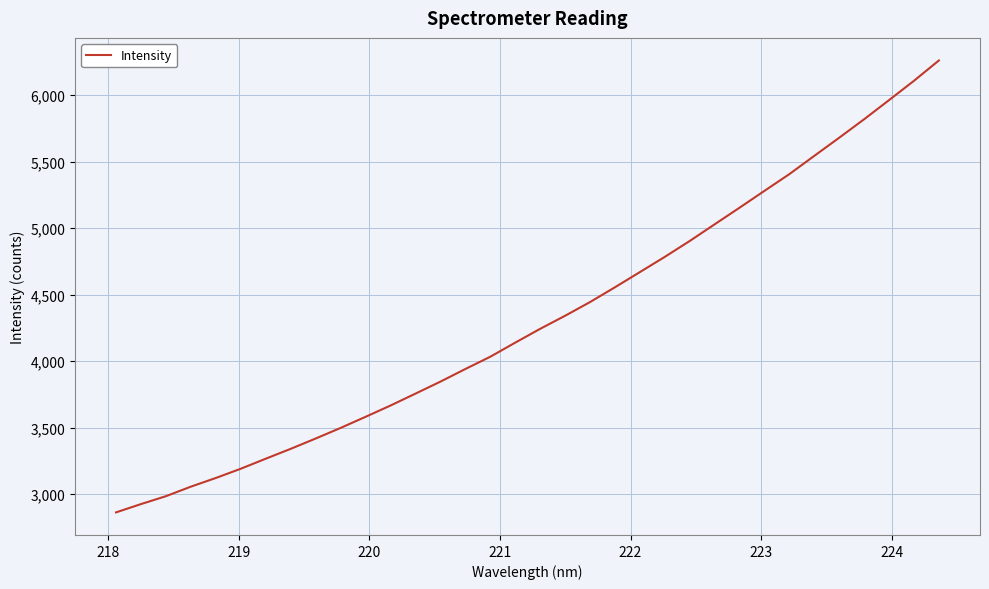

Reading right to left, transcribe all the data shown in this chart.

6261.5	6108.8	5963.5	5819.7	5680.8	5544.5	5407.3	5281.4	5154.7	5029.7	4904.3	4784.9	4670.4	4556.2	4444.9	4342.0	4243.7	4139.9	4033.9	3941.6	3846.6	3756.4	3666.9	3582.1	3498.5	3418.8	3341.2	3267.0	3191.6	3122.1	3056.9	2985.1	2925.6	2863.2